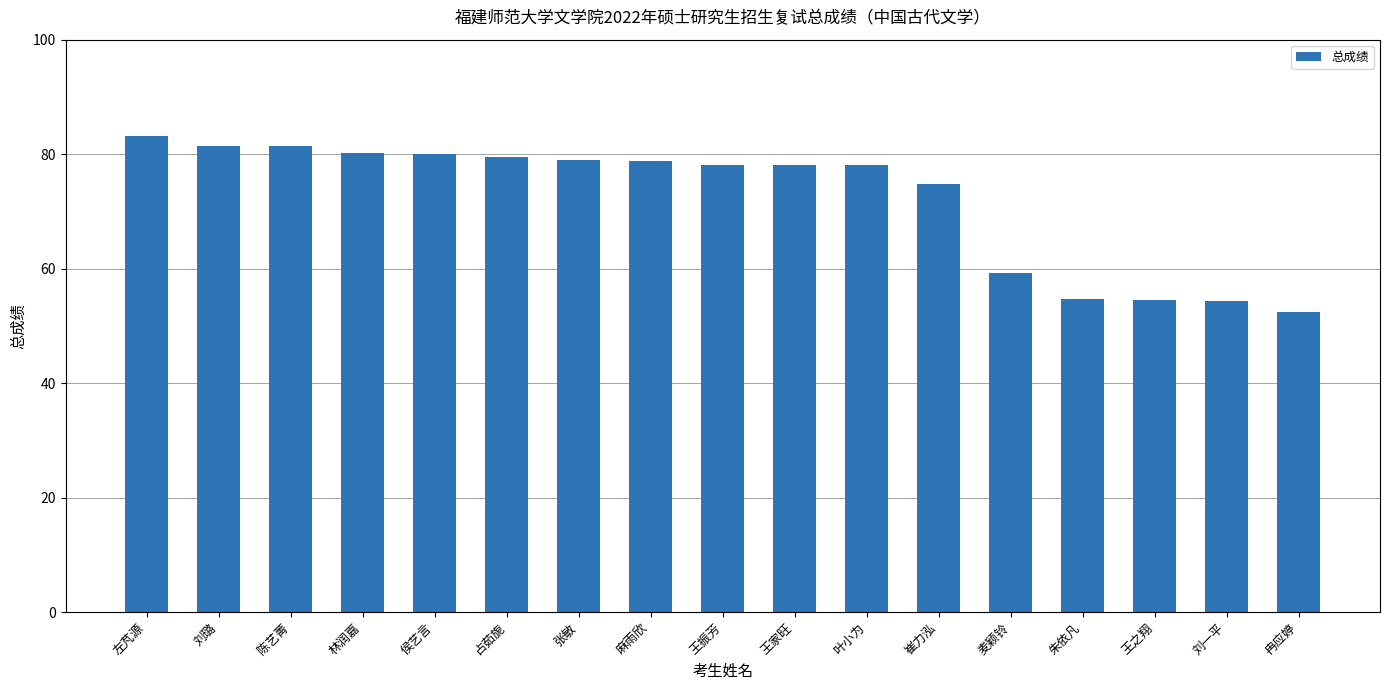

Does the chart contain stacked bars?

No